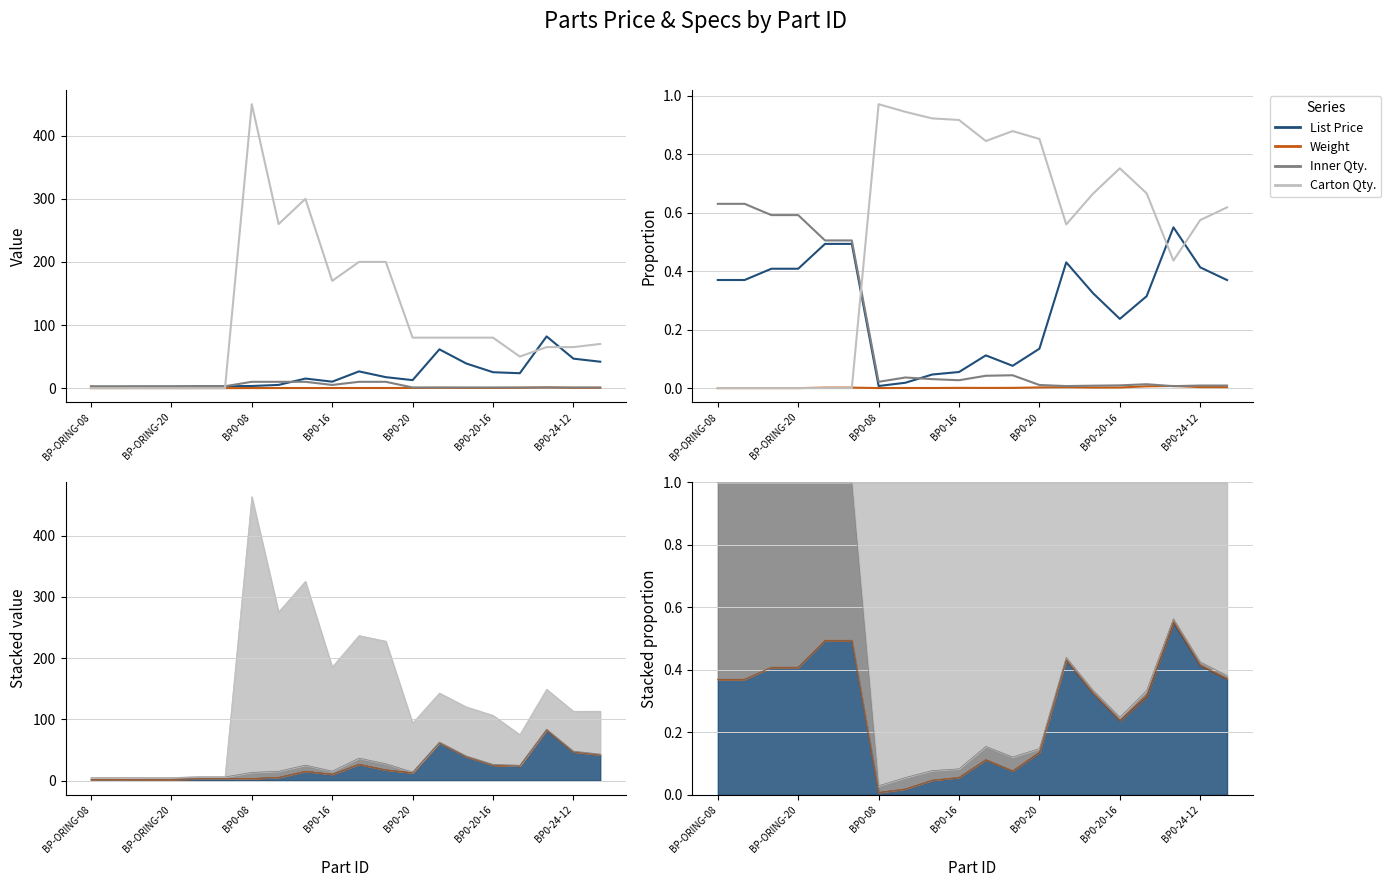

Reading right to left, what are all the values shown in this chart?

List Price: 0.4	0.4	0.5	0.3	0.2	0.3	0.4	0.1	0.1	0.1	0.1	0.0	0.0	0.0	0.5	0.5	0.4	0.4	0.4	0.4
Weight: 0.0	0.0	0.0	0.0	0.0	0.0	0.0	0.0	0.0	0.0	0.0	0.0	0.0	0.0	0.0	0.0	0.0	0.0	0.0	0.0
Inner Qty.: 0.0	0.0	0.0	0.0	0.0	0.0	0.0	0.0	0.0	0.0	0.0	0.0	0.0	0.0	0.5	0.5	0.6	0.6	0.6	0.6
Carton Qty.: 0.6	0.6	0.4	0.7	0.8	0.7	0.6	0.9	0.9	0.8	0.9	0.9	0.9	1.0	0.0	0.0	0.0	0.0	0.0	0.0